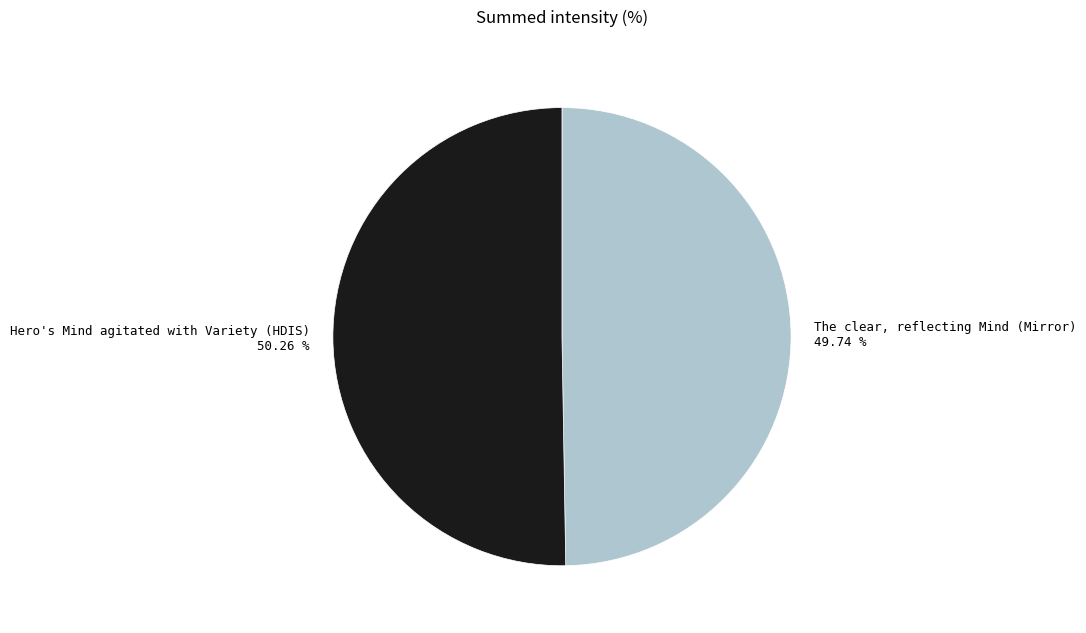

Do The clear, reflecting Mind (Mirror) and Hero's Mind agitated with Variety (HDIS) together represent more than half of the pie?

Yes